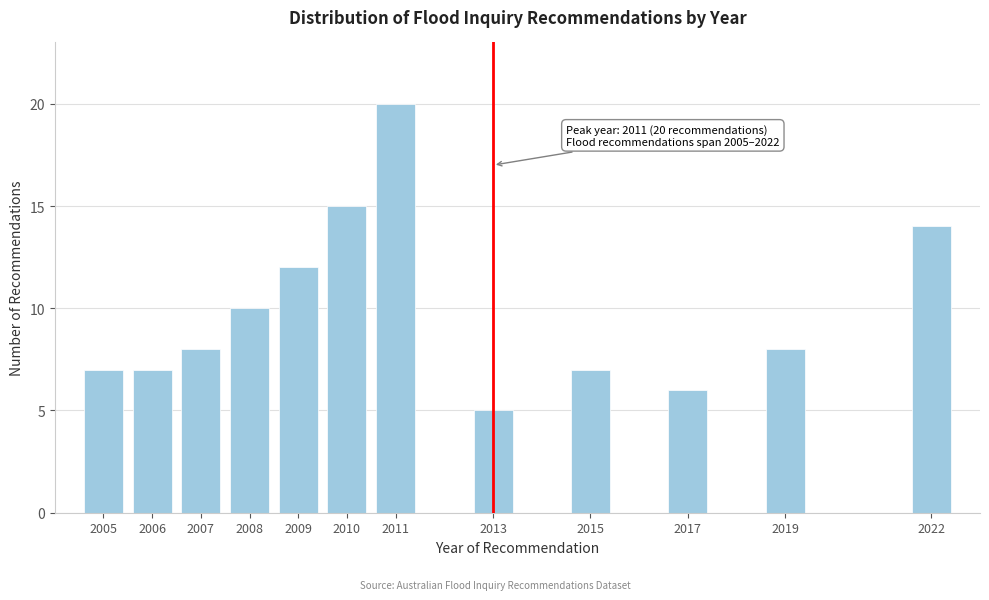

Reading left to right, transcribe all the data shown in this chart.

2005=7	2006=7	2007=8	2008=10	2009=12	2010=15	2011=20	2013=5	2015=7	2017=6	2019=8	2022=14